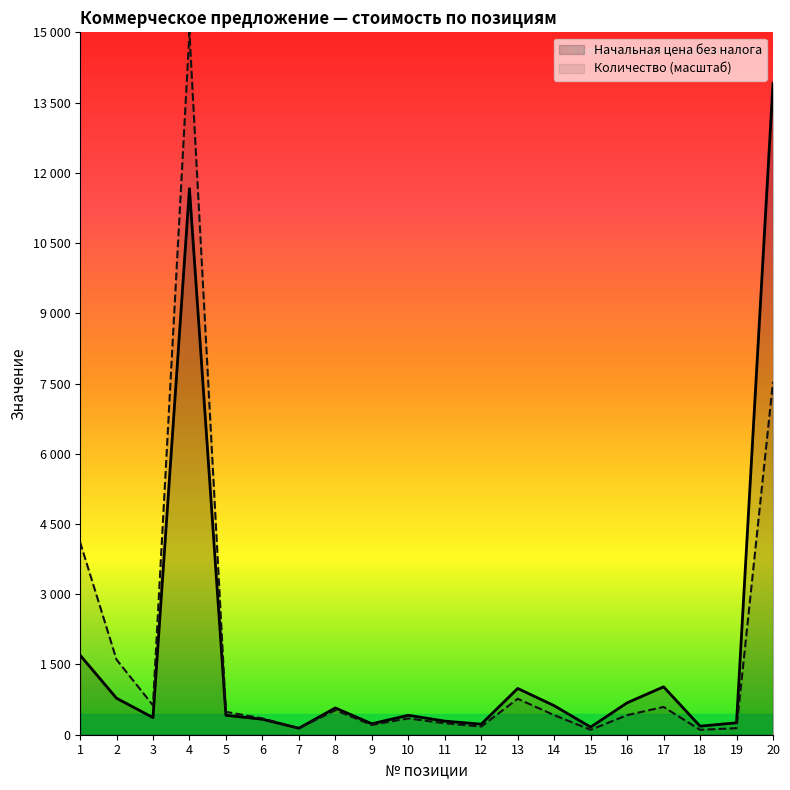

Which category has the lowest value across all series?

15